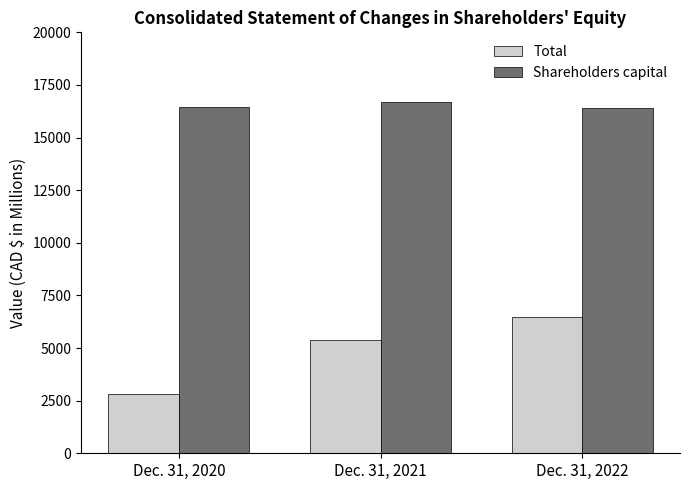

Is it true that Shareholders capital equals 6201.9 at Dec. 31, 2020?

False